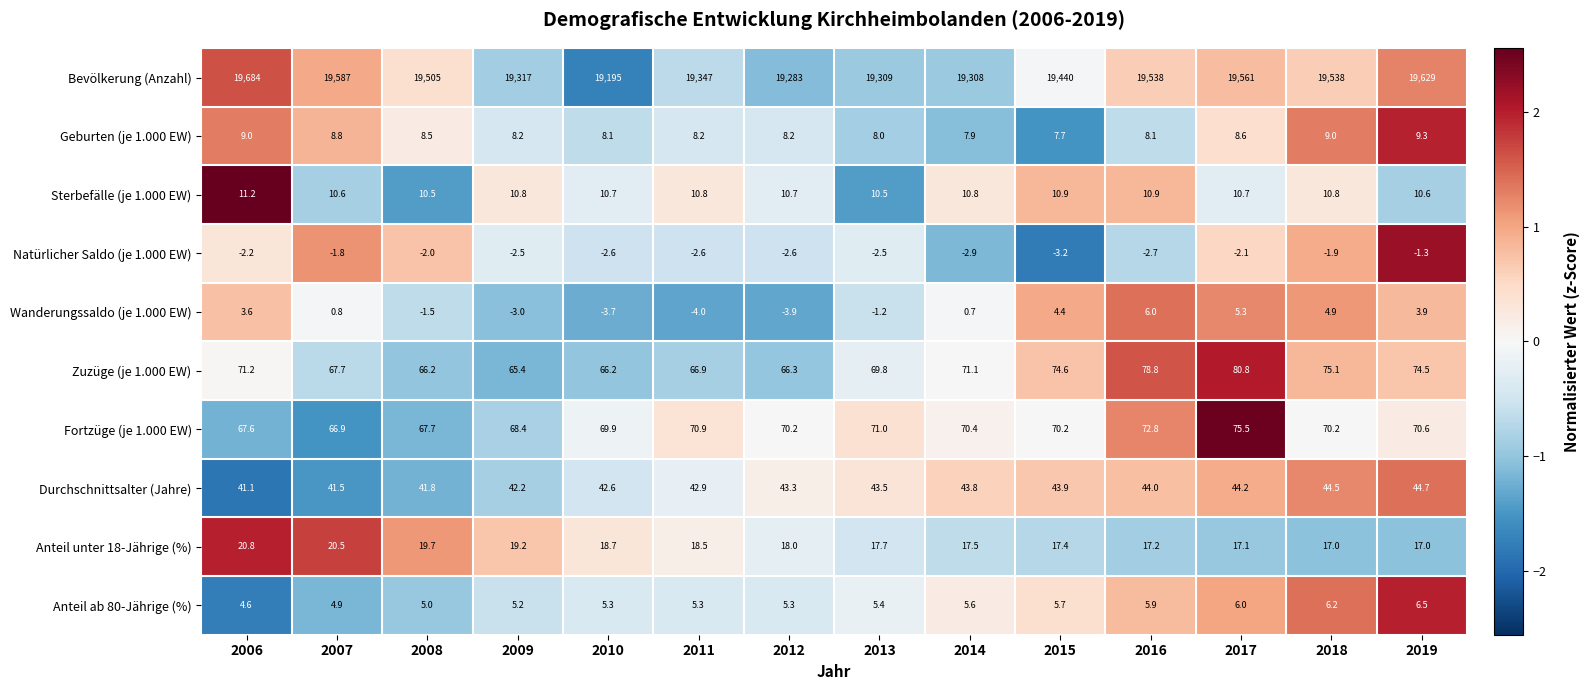

Count the number of categories in the chart.

14